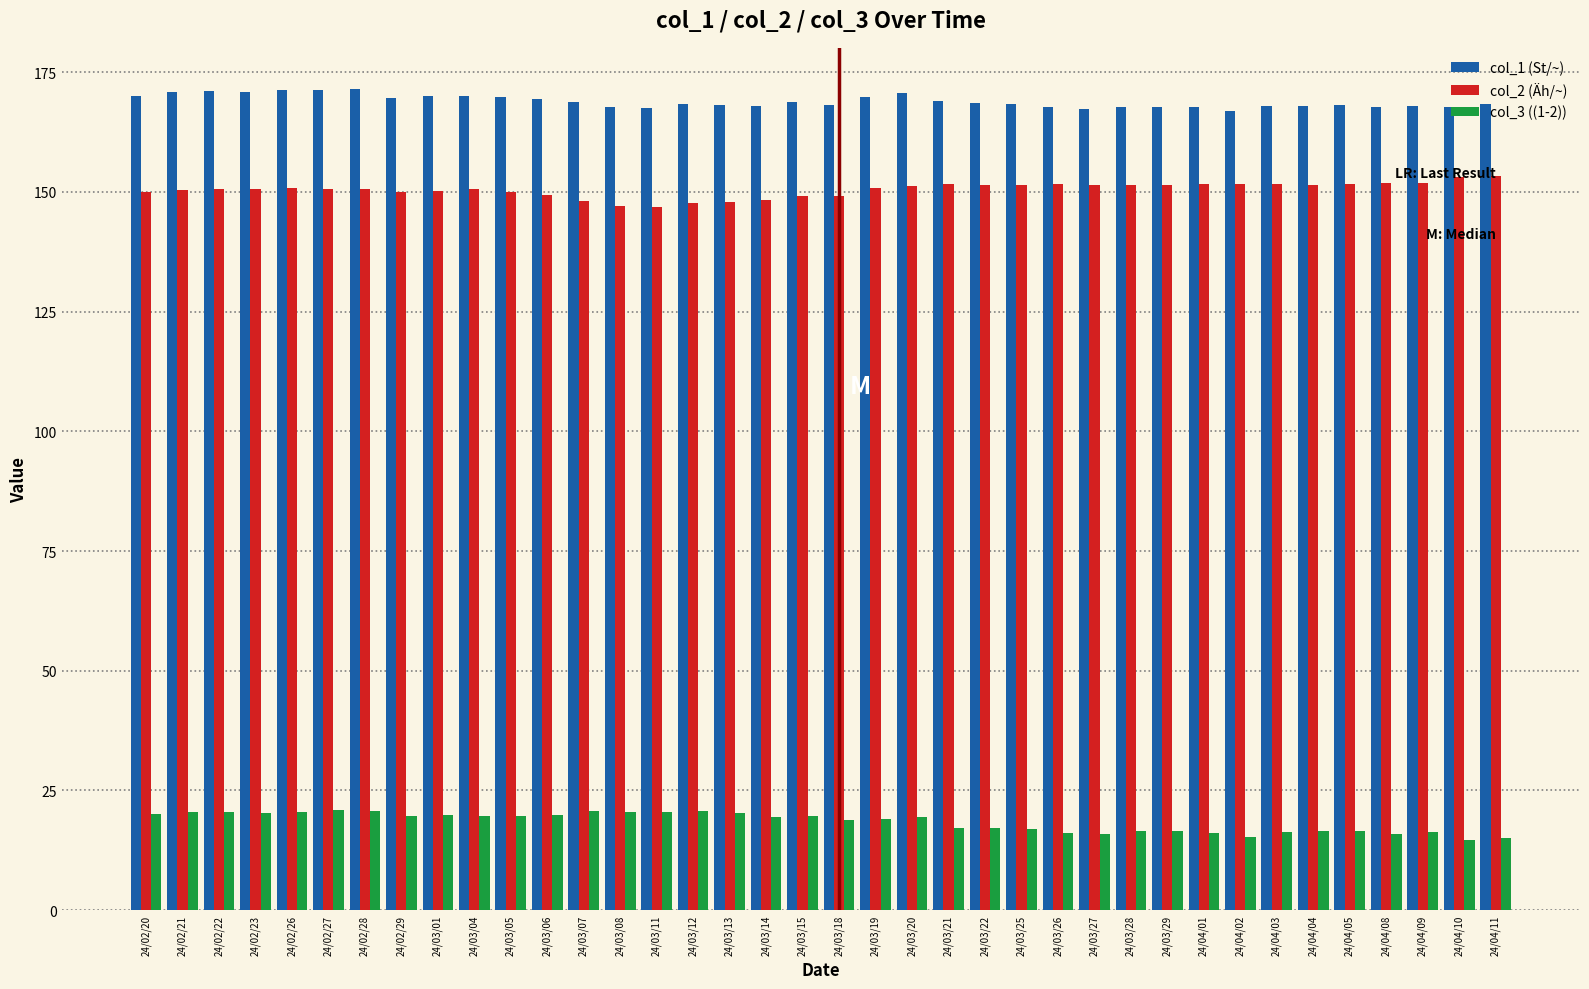

What is the difference between the col_1 (St/~) values at 24/03/07 and 24/02/21?

2.2